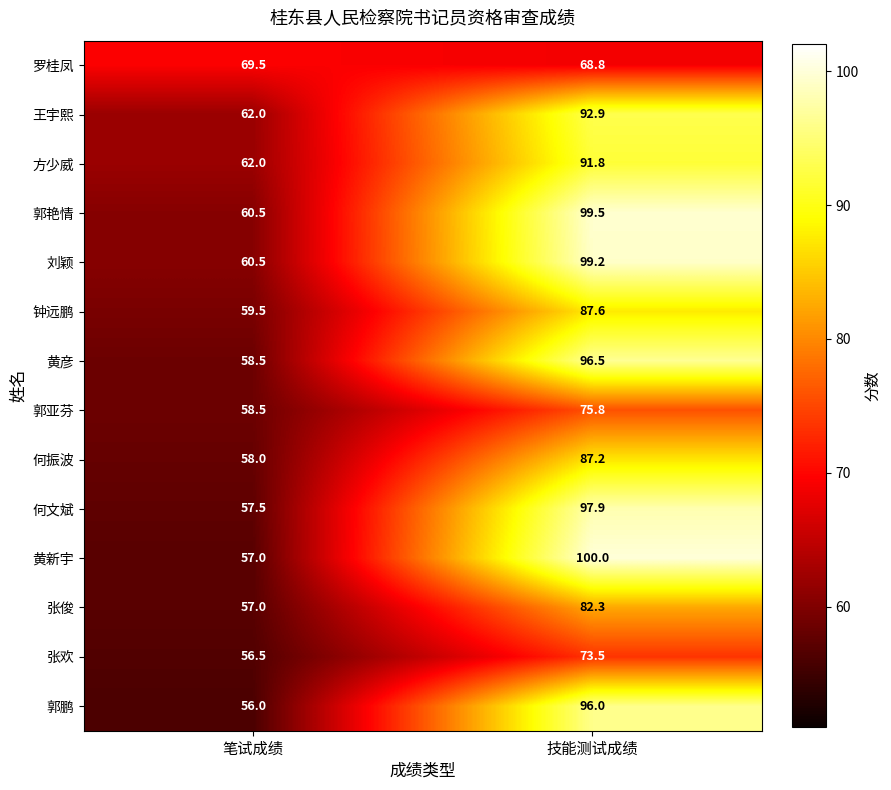

Rank the categories by 方少威 value from lowest to highest.

笔试成绩, 技能测试成绩